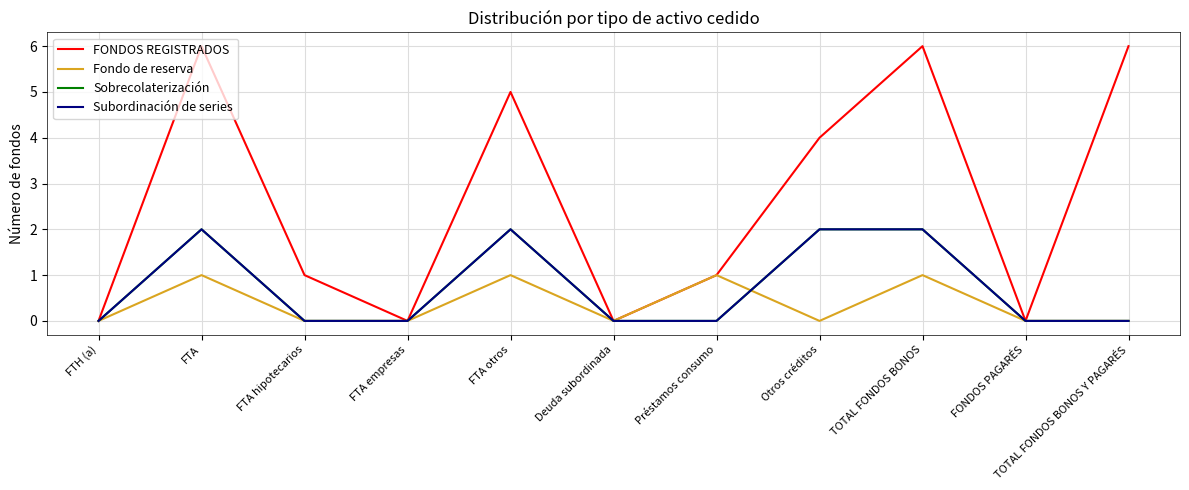

Which series has the widest spread of values?

FONDOS REGISTRADOS